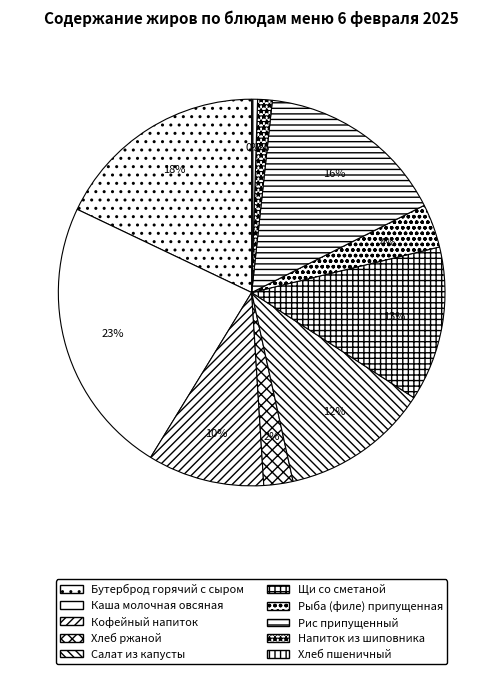

How many slices are in this pie chart?

10